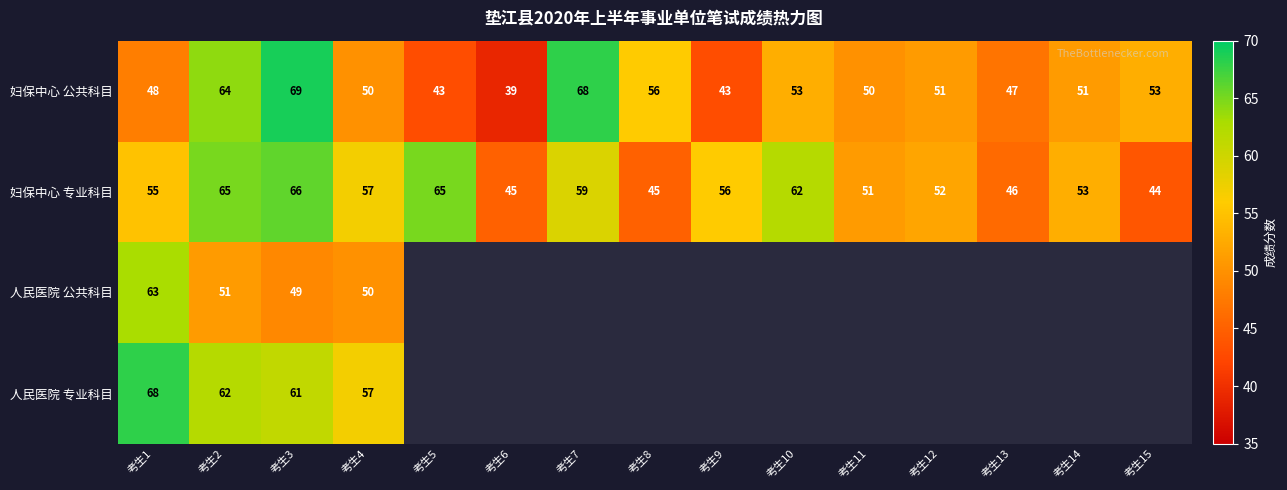

At 考生1, list the series in order from smallest to largest.

妇保中心 公共科目, 妇保中心 专业科目, 人民医院 公共科目, 人民医院 专业科目